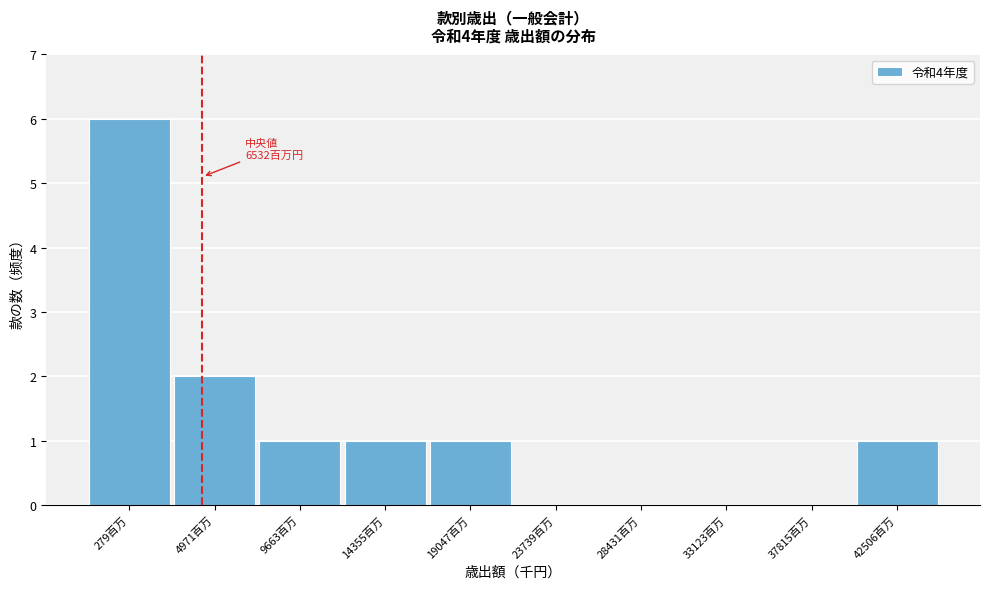

Reading left to right, transcribe all the data shown in this chart.

279百万=6	4971百万=2	9663百万=1	14355百万=1	19047百万=1	23739百万=0	28431百万=0	33123百万=0	37815百万=0	42506百万=1